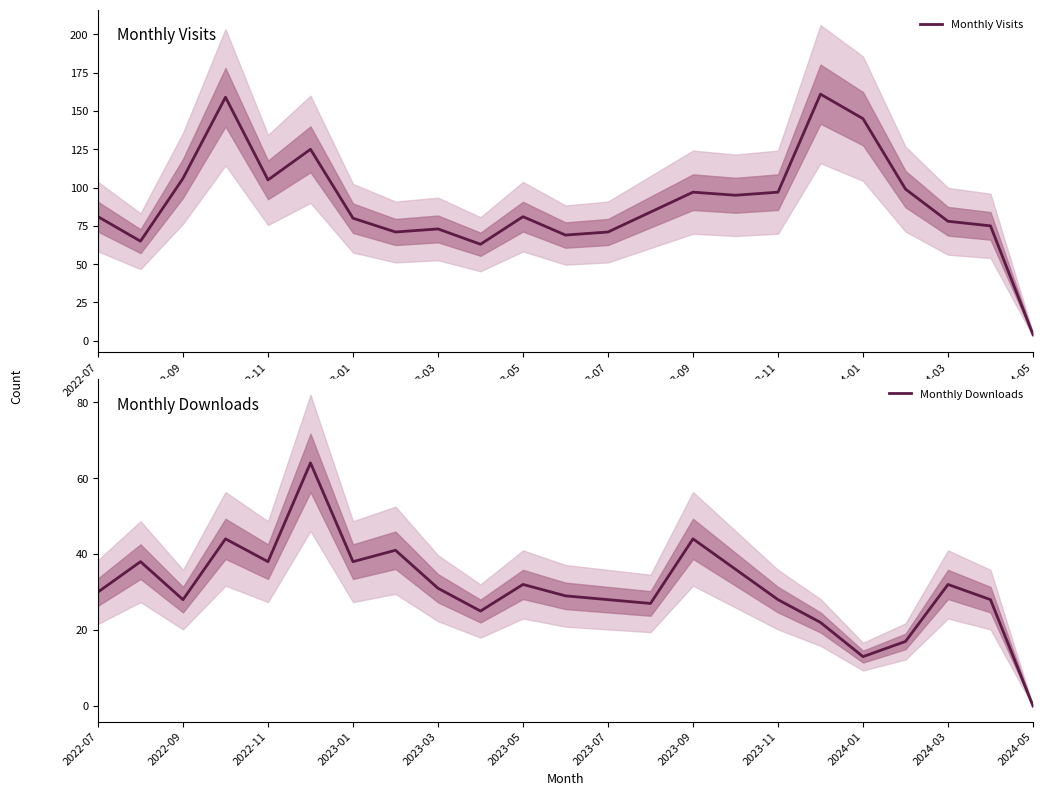

True or false: Monthly Visits and Monthly Downloads cross at least once.

False